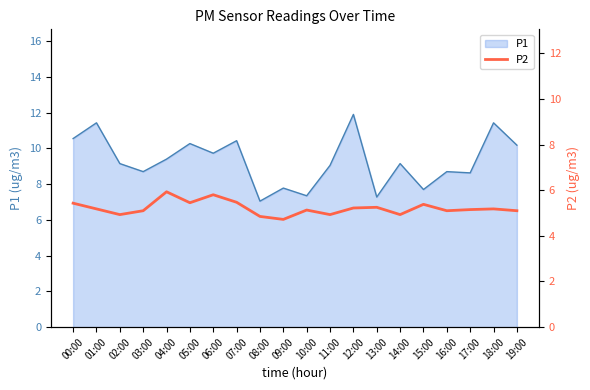

Does the chart have visible grid lines?

No